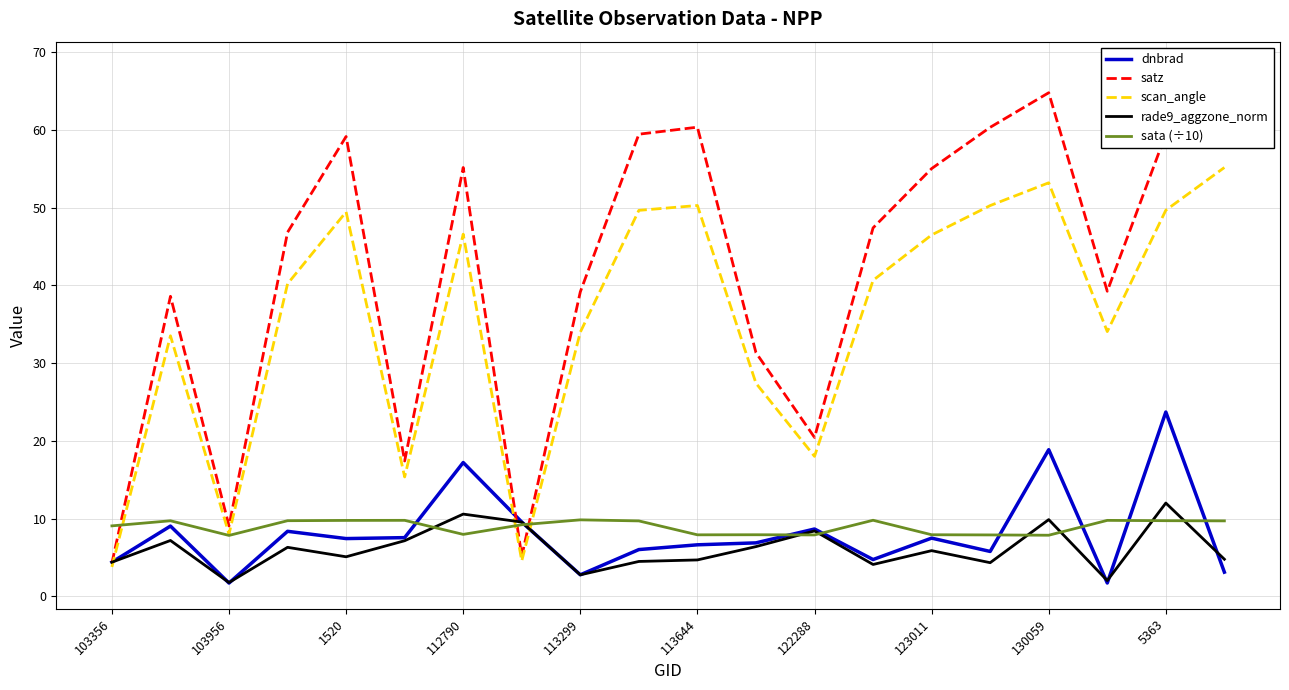

The dnbrad series shows 1.7 at 123011. True or false?

False